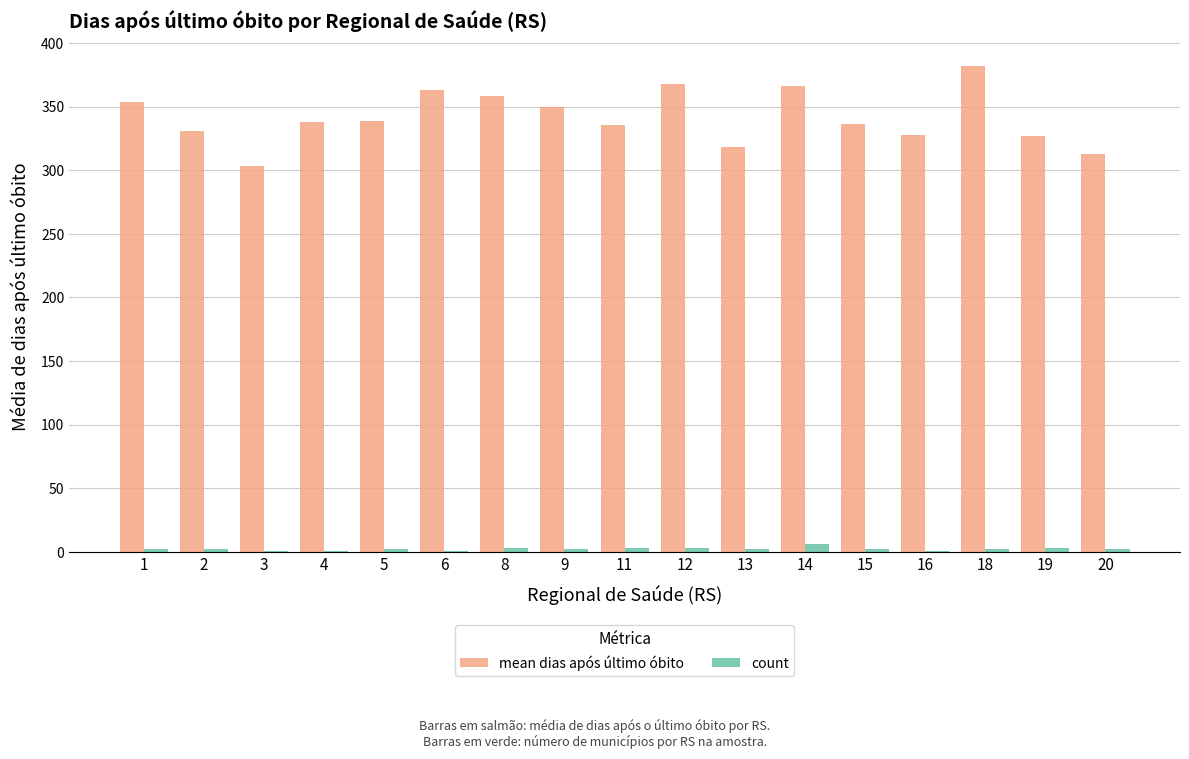

Which series has the largest total across all categories?

mean dias após último óbito